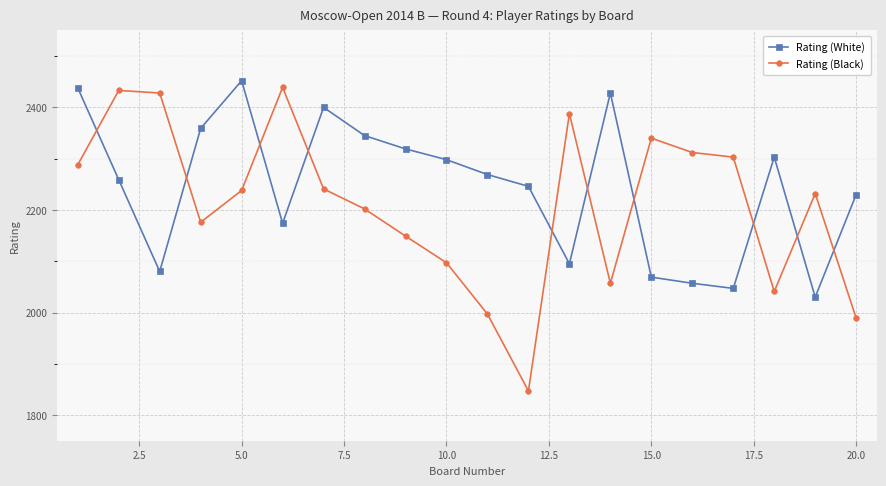

What is the value of the Rating (Black) point at the 12th from the left?

1847